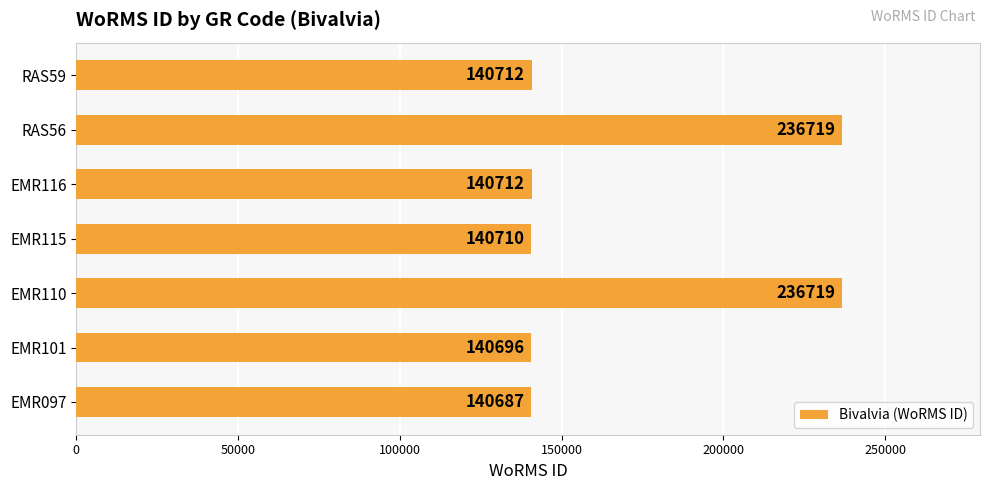

What is the approximate value at EMR097, to the nearest 100?

140700